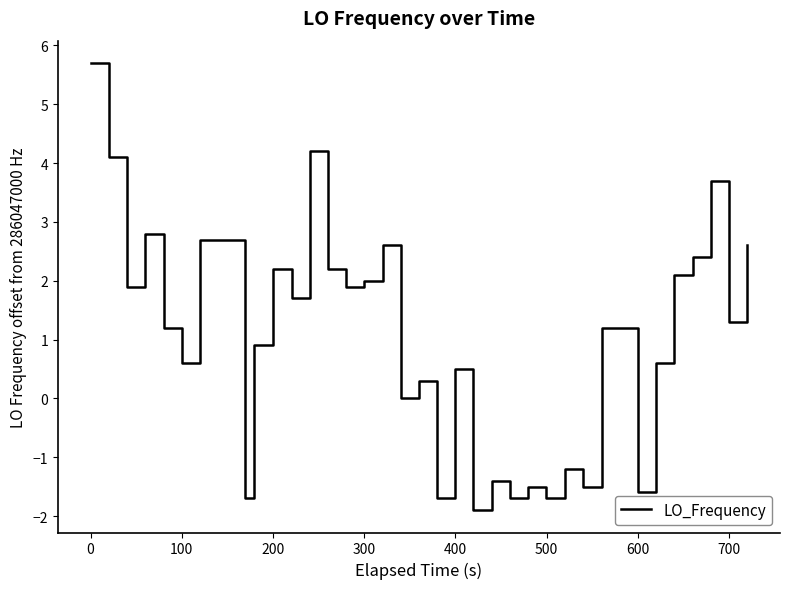

What is the difference between the maximum and minimum values?

7.6